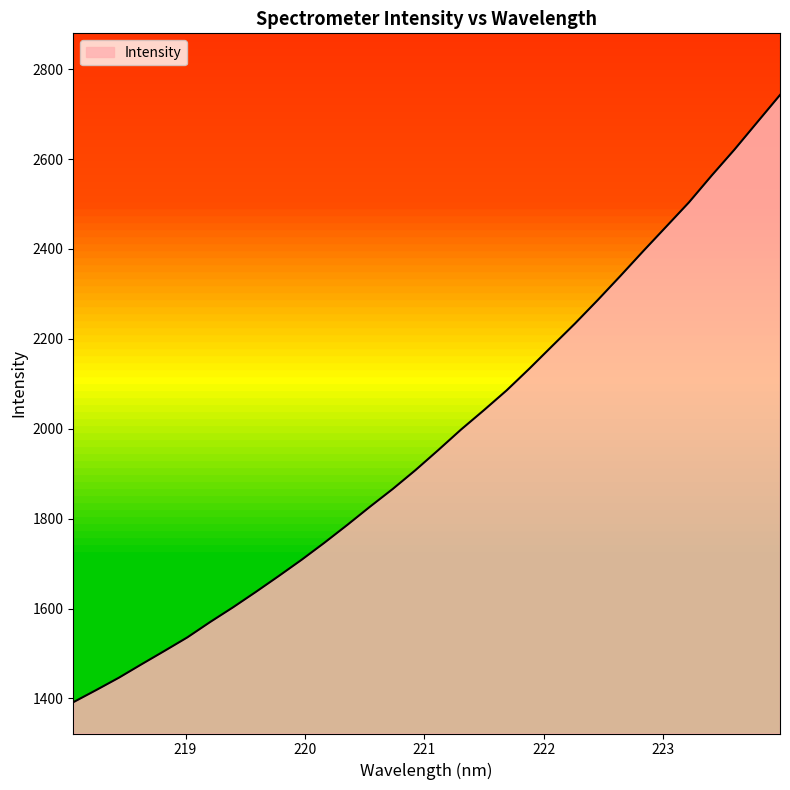

What is the difference between the maximum and minimum values?

1350.9